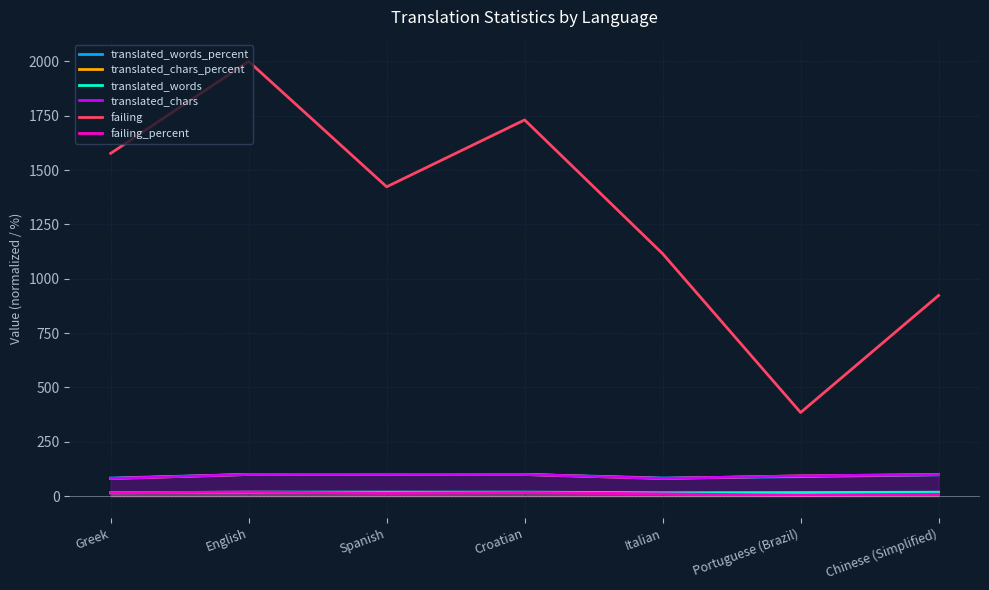

The translated_chars_percent series shows 80.9 at Greek. True or false?

True